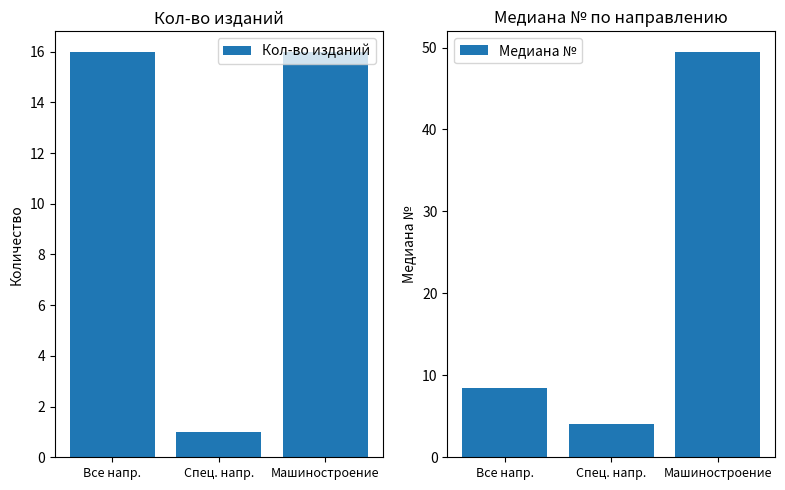

Reading right to left, transcribe all the data shown in this chart.

Кол-во изданий: Машиностроение=16.0	Спец. напр.=1.0	Все напр.=16.0
Медиана №: Машиностроение=49.5	Спец. напр.=4.0	Все напр.=8.5